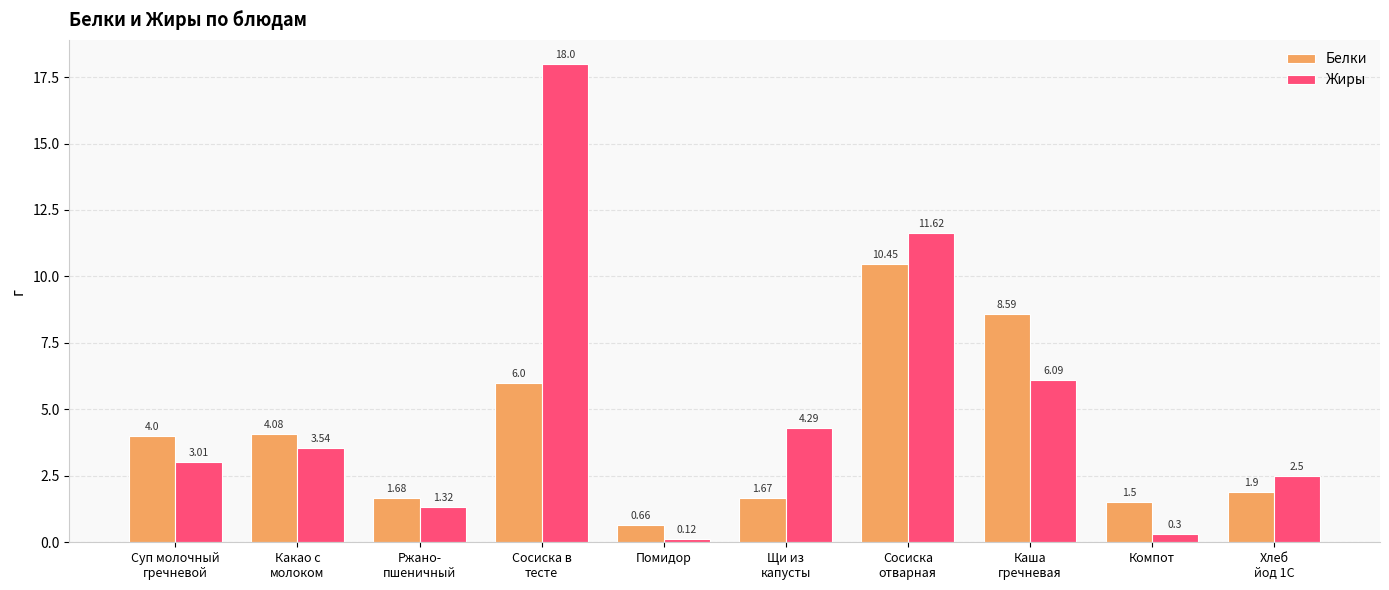

What is the difference between the maximum and minimum values in the Жиры series?

17.9